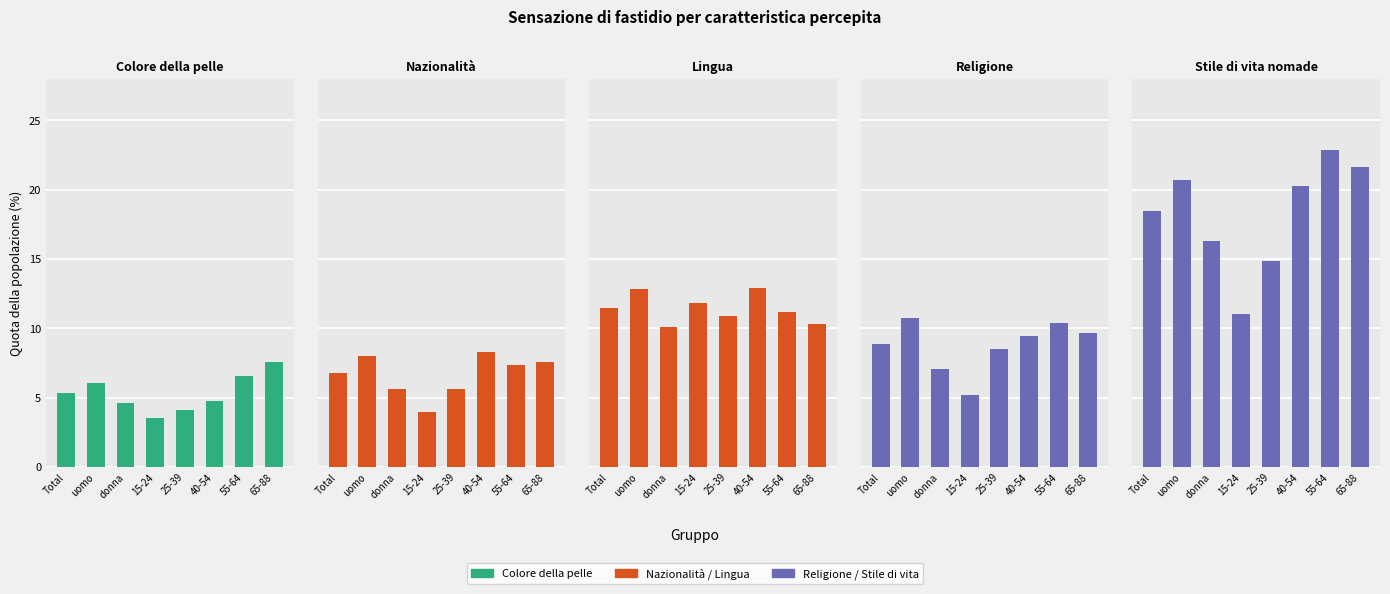

What is the total value across all series at donna?

43.7